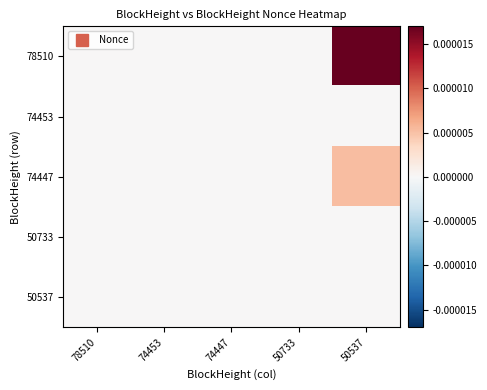

How many categories are shown in the chart?

5